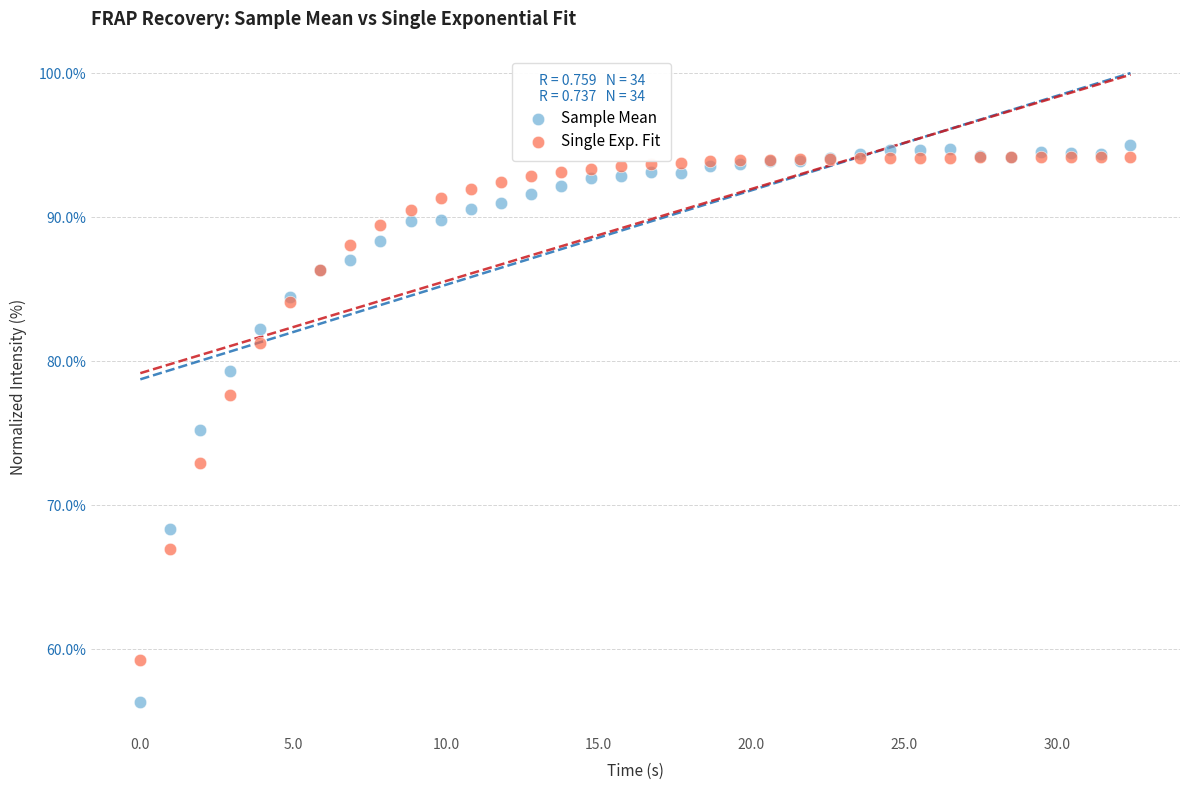

In the Single Exp. Fit series, what Y value is closest to 76?

77.6